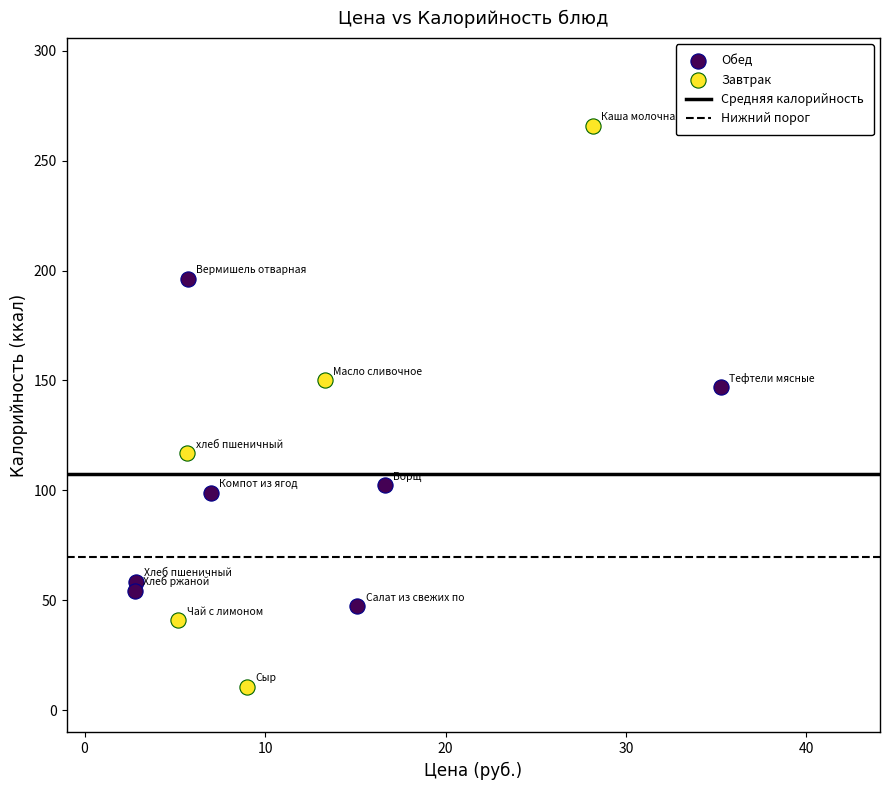

Which series contains the lowest Y value?

Завтрак